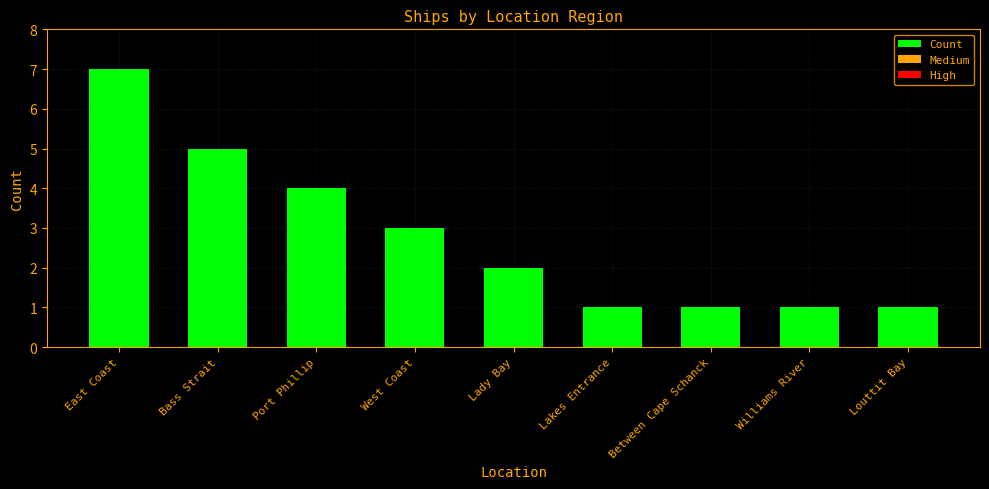

What is the label of the 6th bar from the right?

West Coast